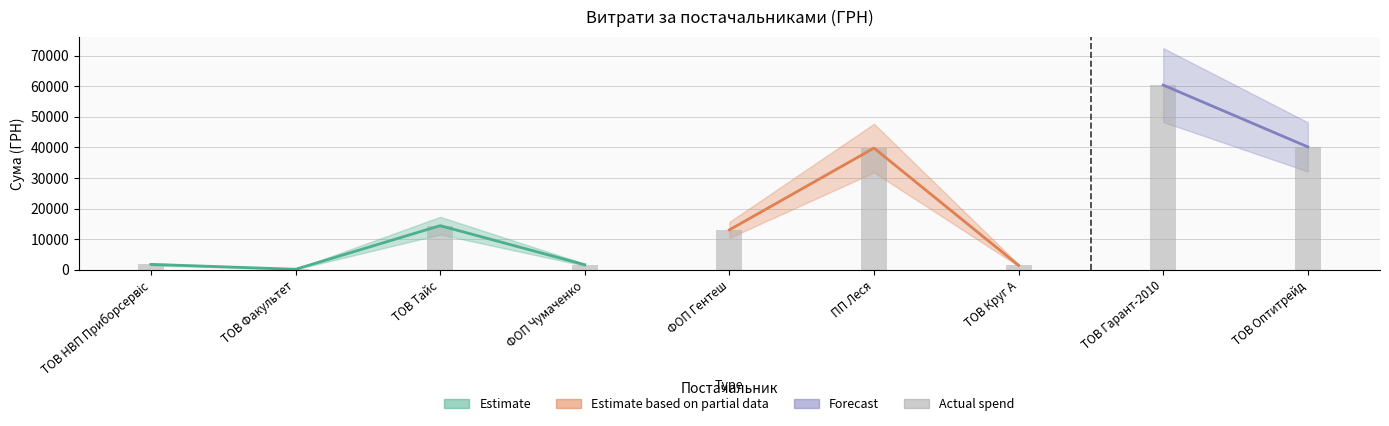

What is the label of the 5th bar from the left?

ФОП Гентеш